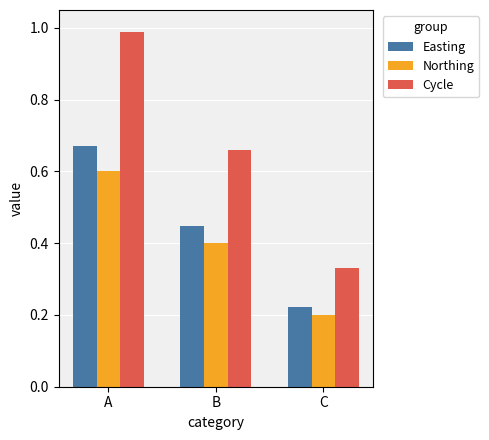

Where is Cycle nearest to the value 0?

C